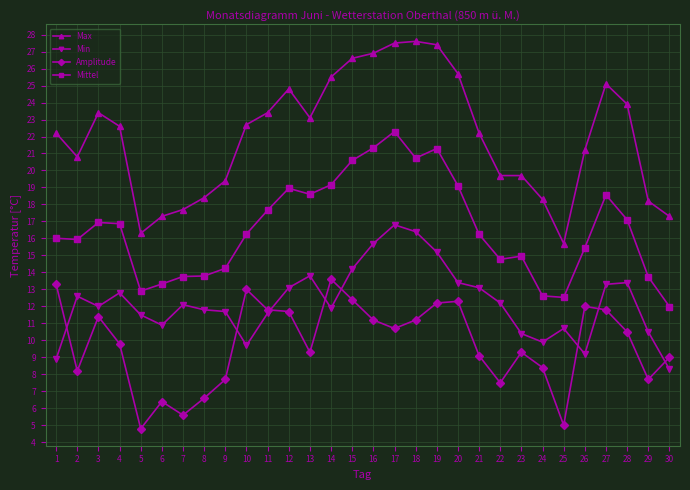

Which series changed the most between 4 and 22?

Max